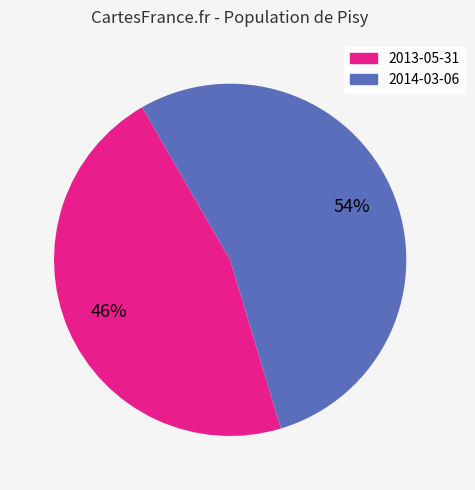

Do 2013-05-31 and 2014-03-06 together represent more than half of the pie?

Yes